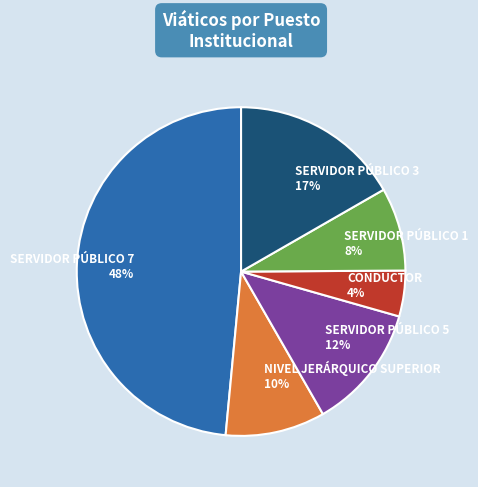

Combined, do SERVIDOR PÚBLICO 5 and NIVEL JERÁRQUICO SUPERIOR account for over 50%?

No